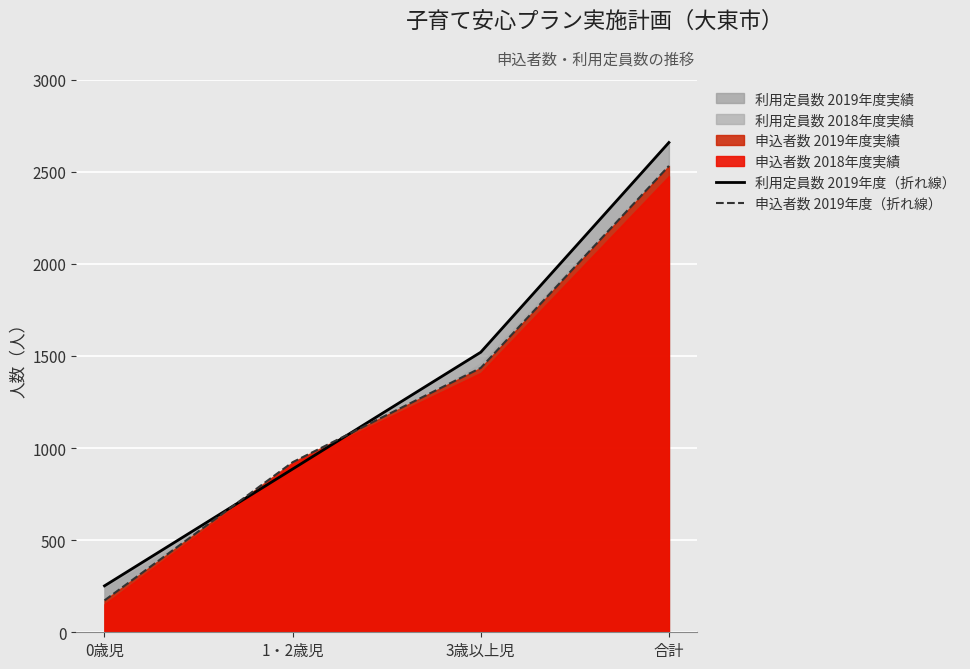

Which label corresponds to the largest value in the chart?

合計